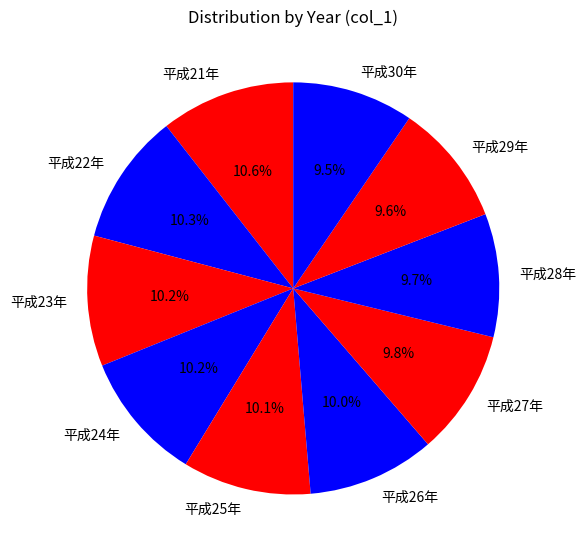

Does 平成27年 represent more than half of the total?

No